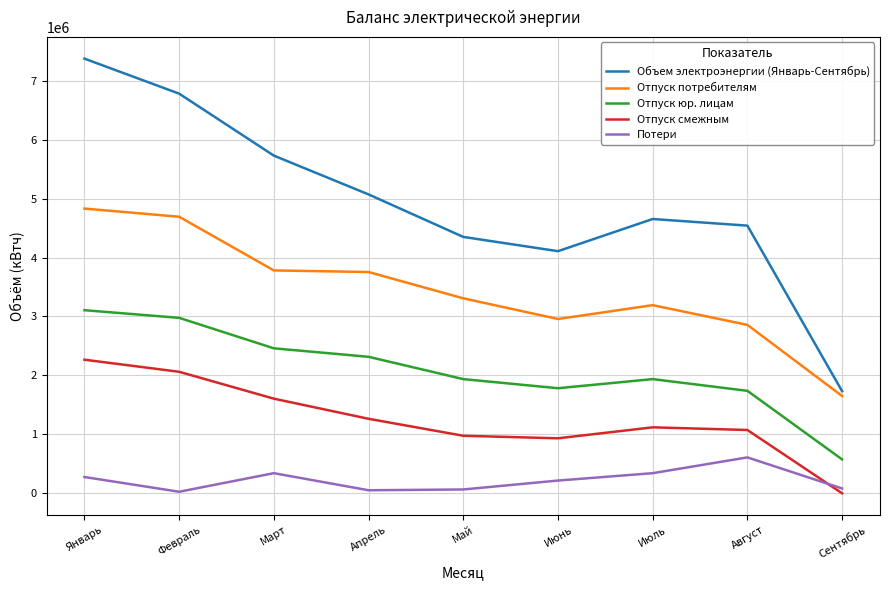

True or false: Потери and Объем электроэнергии (Январь-Сентябрь) intersect in this chart.

False